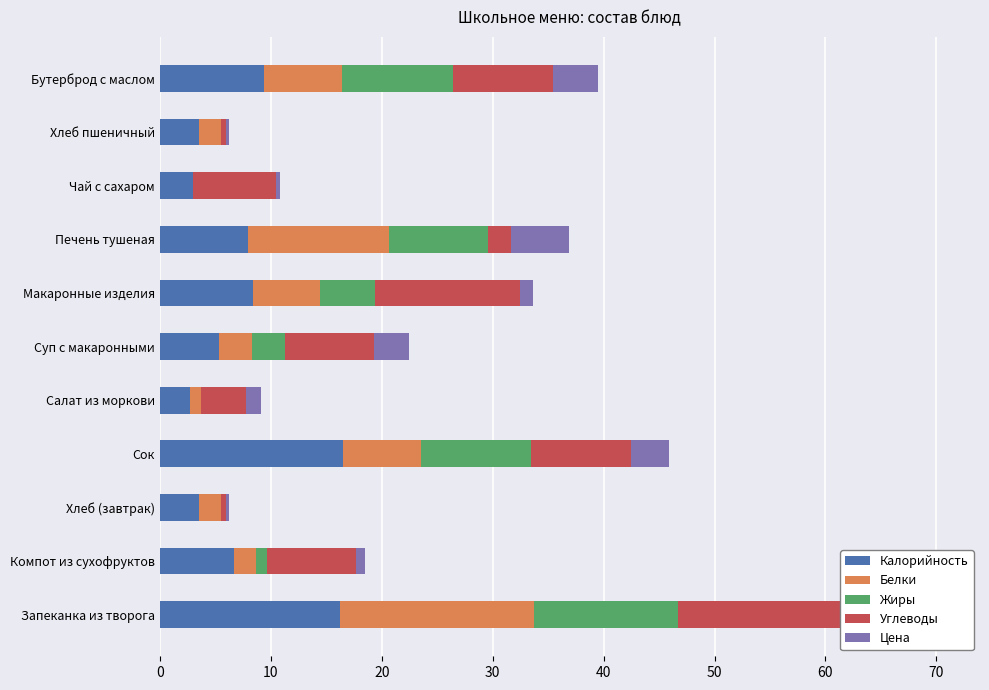

Reading left to right, what are all the values shown in this chart?

Калорийность: 16.2	6.7	3.5	16.5	2.7	5.3	8.4	8.0	3.0	3.5	9.4
Белки: 17.5	2.0	2.0	7.0	1.0	3.0	6.0	12.7	0.0	2.0	7.0
Жиры: 13.0	1.0	0.0	10.0	0.0	3.0	5.0	9.0	0.0	0.0	10.0
Углеводы: 17.0	8.0	0.5	9.0	4.0	8.0	13.0	2.0	7.5	0.5	9.0
Цена: 6.7	0.9	0.3	3.4	1.3	3.1	1.2	5.2	0.4	0.3	4.1